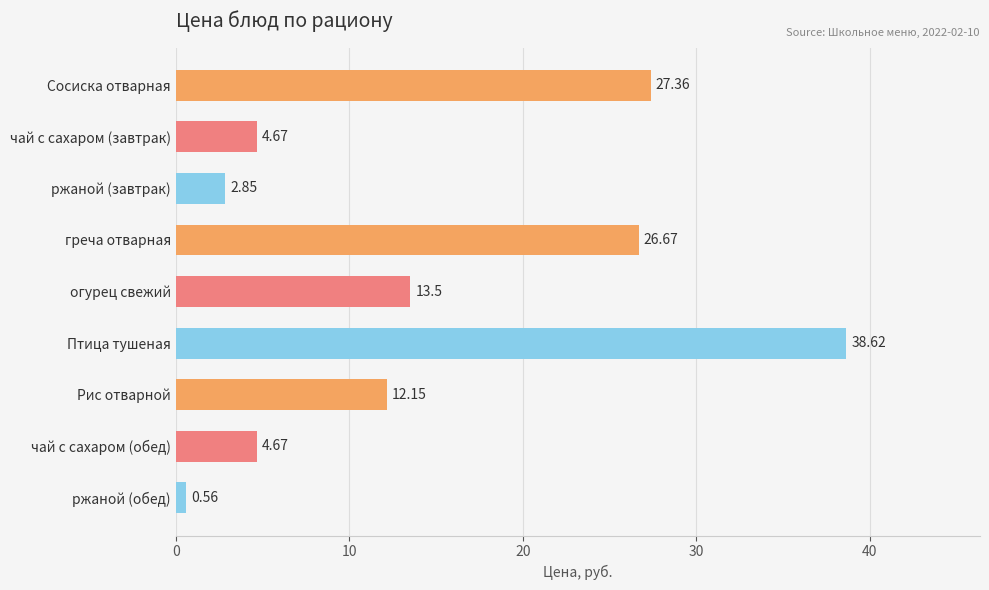

Which category has the lowest value across all series?

ржаной (обед)